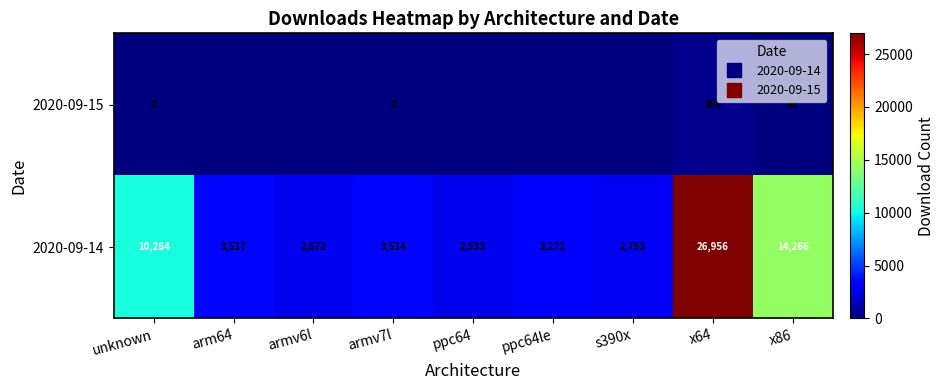

At which category is the sum across all series the highest?

x64